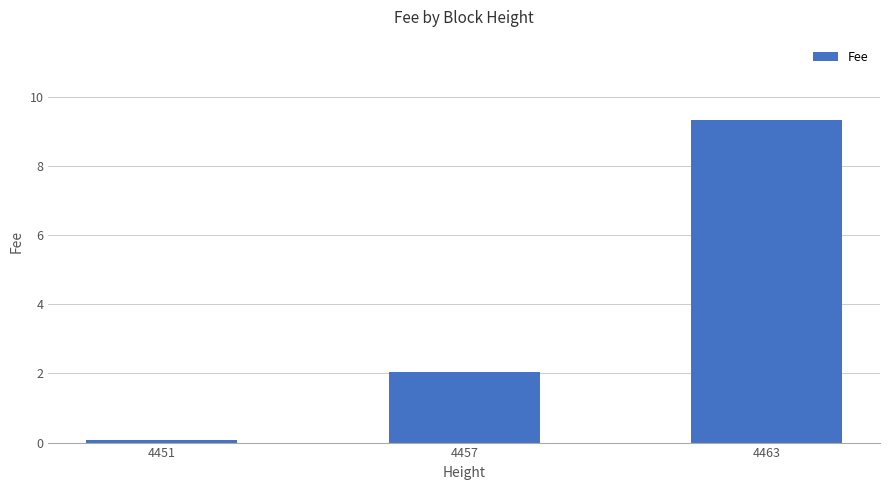

What is the change in value from 4451 to 4463?

+9.3